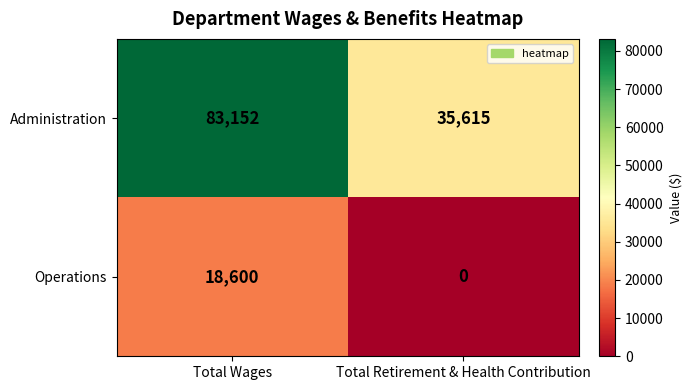

What is the total value across all series at Total Wages?

101752